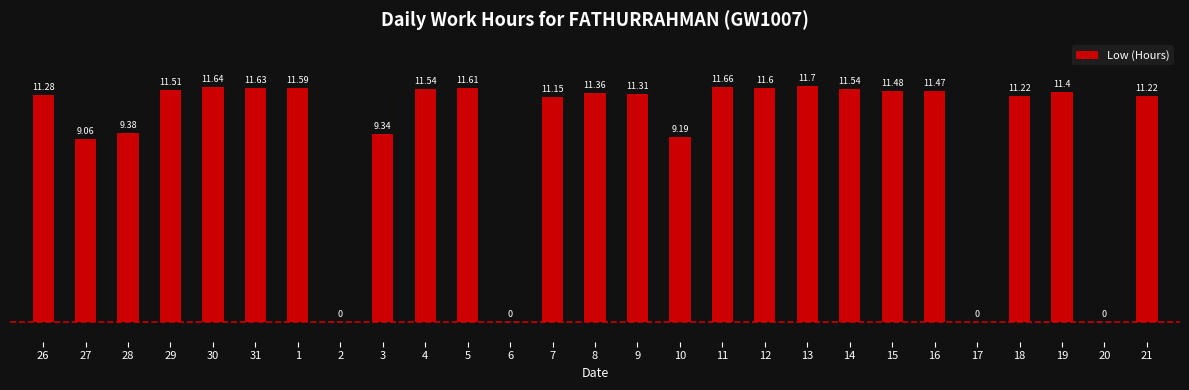

What is the greatest value displayed?

11.7